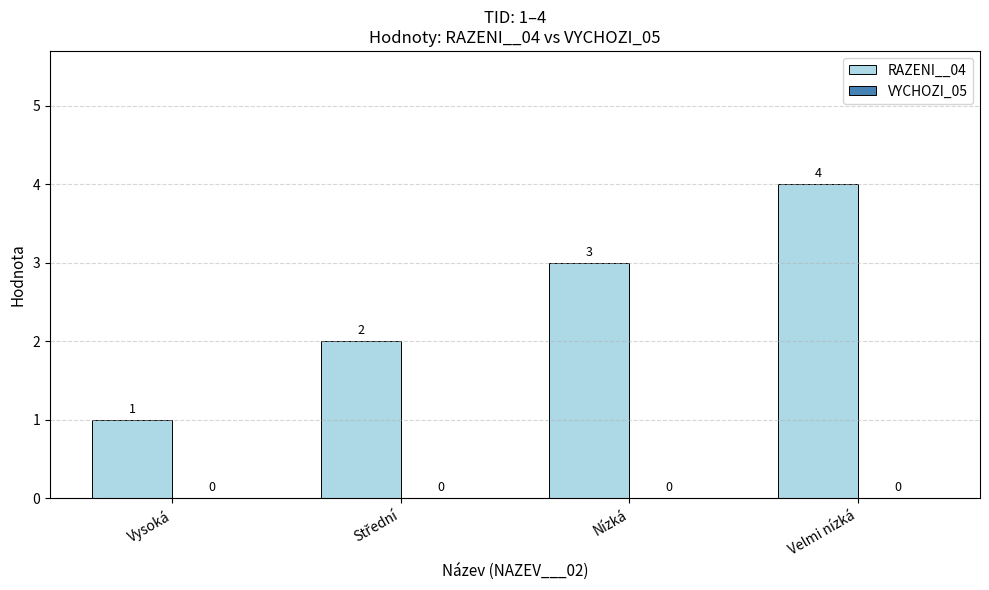

What is the sum of all values?

10